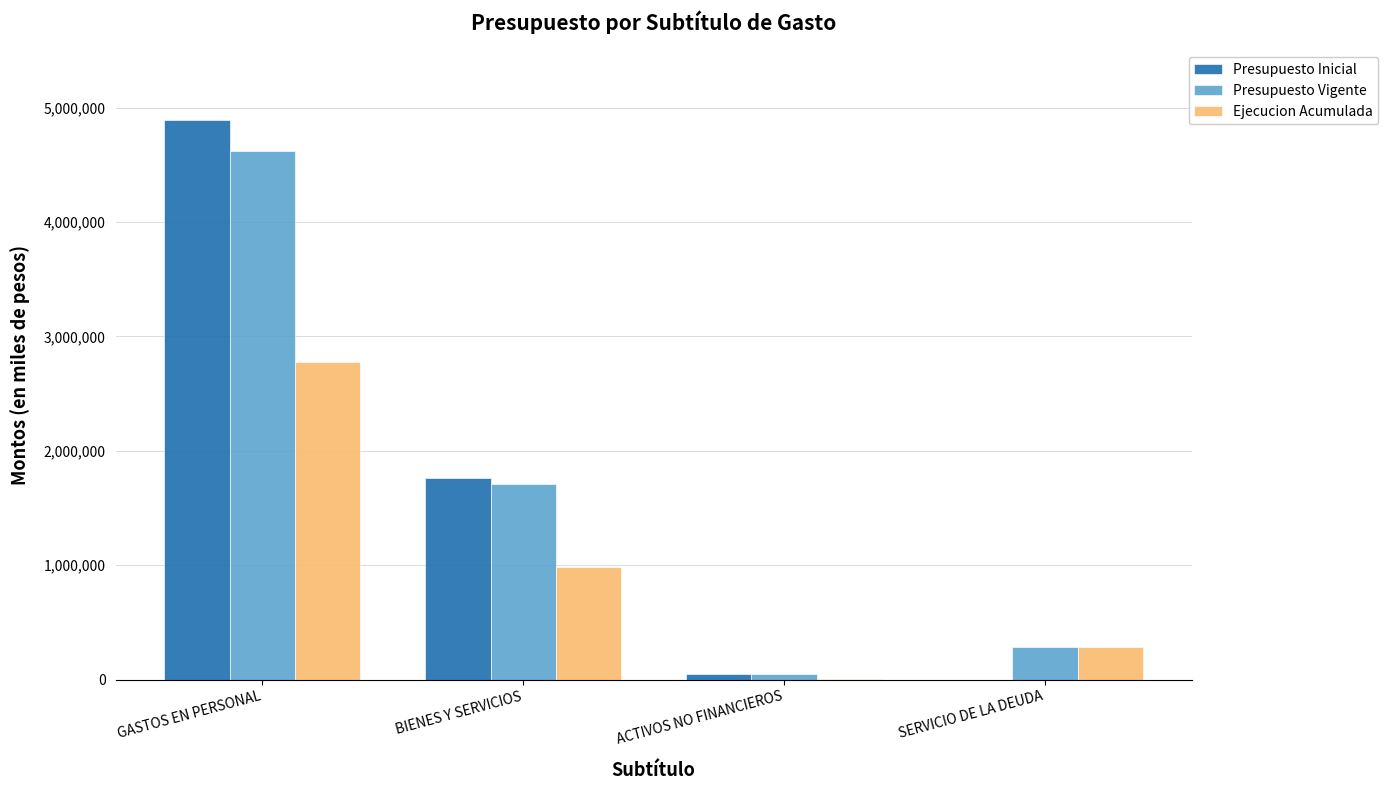

At which label is Presupuesto Vigente closest to 2337233?

BIENES Y SERVICIOS